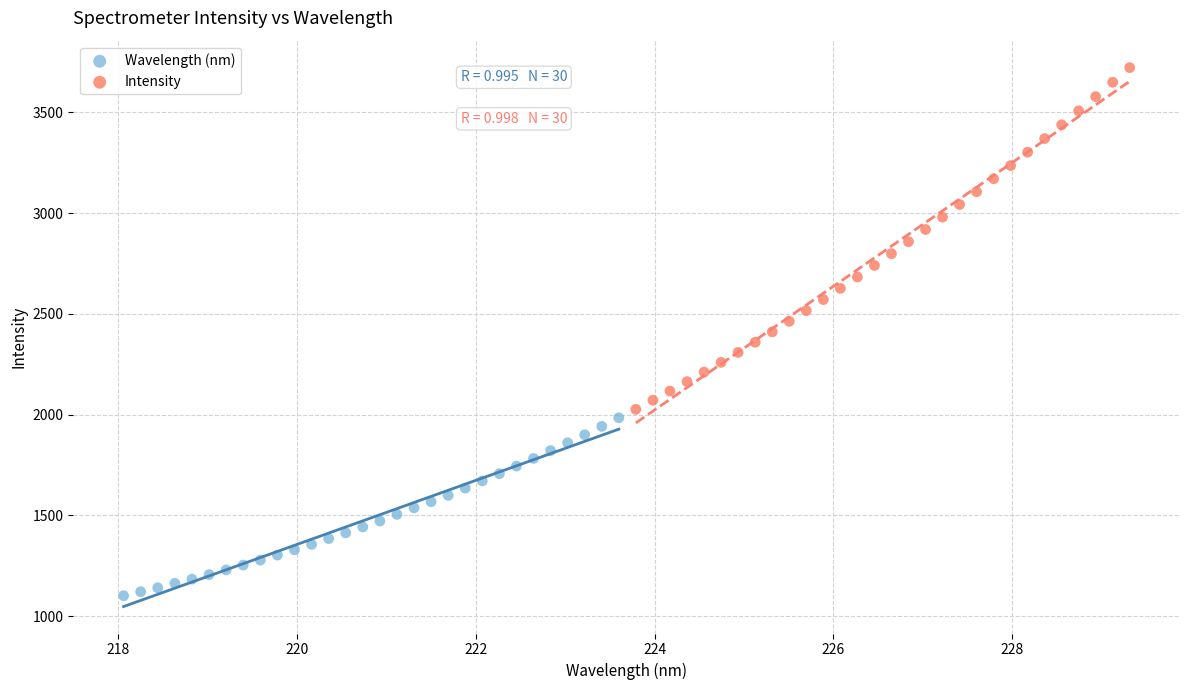

Which series contains the highest Y value?

Intensity